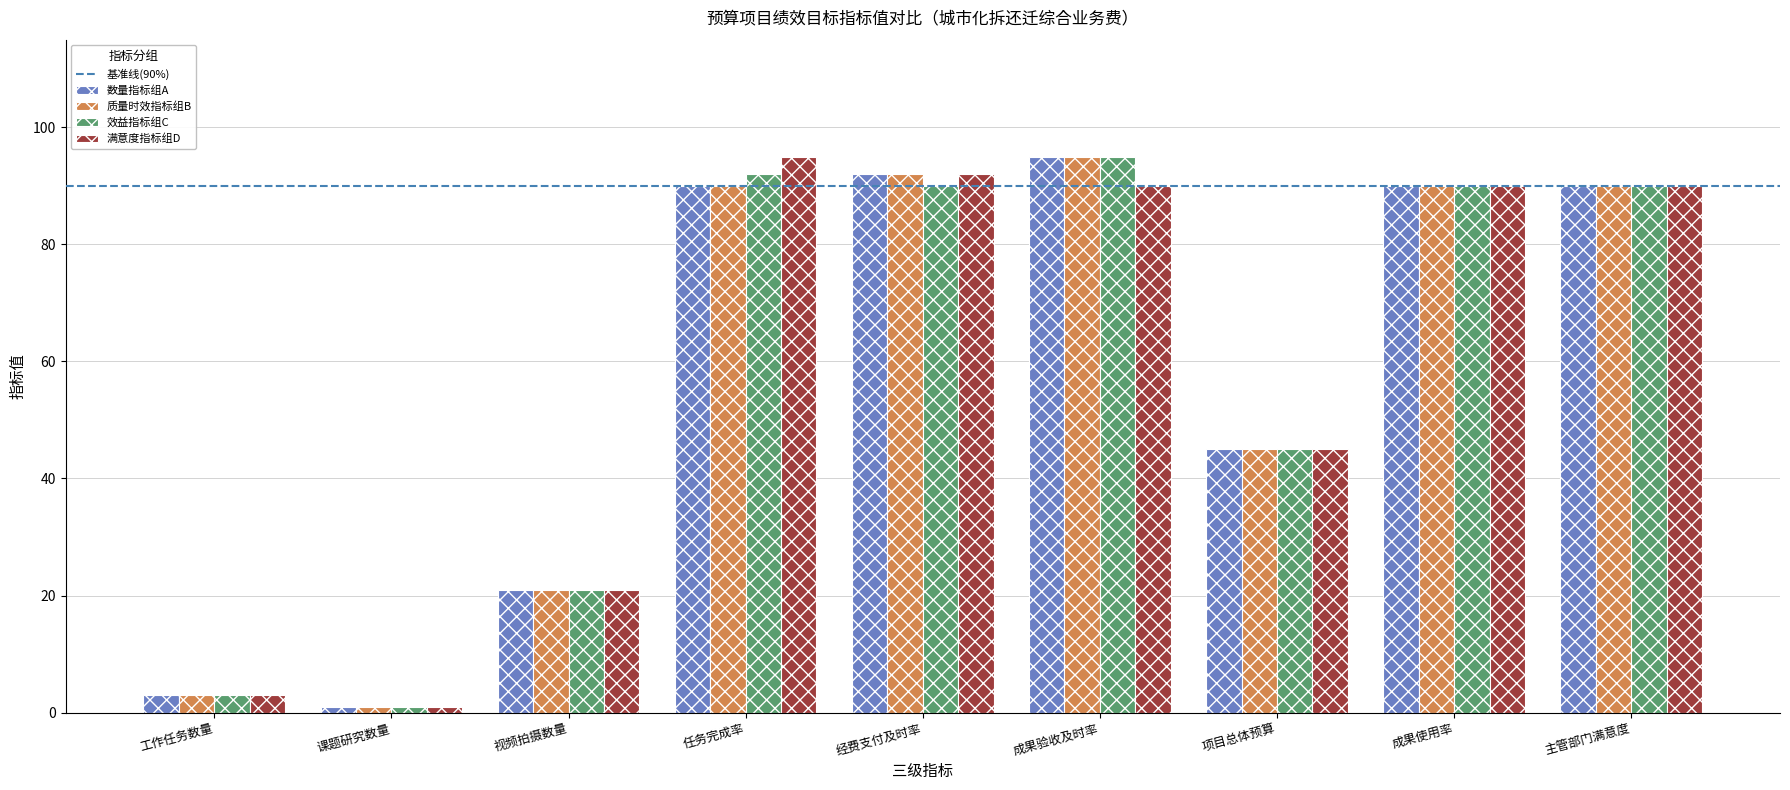

At how many categories does at least one series exceed 19?

7